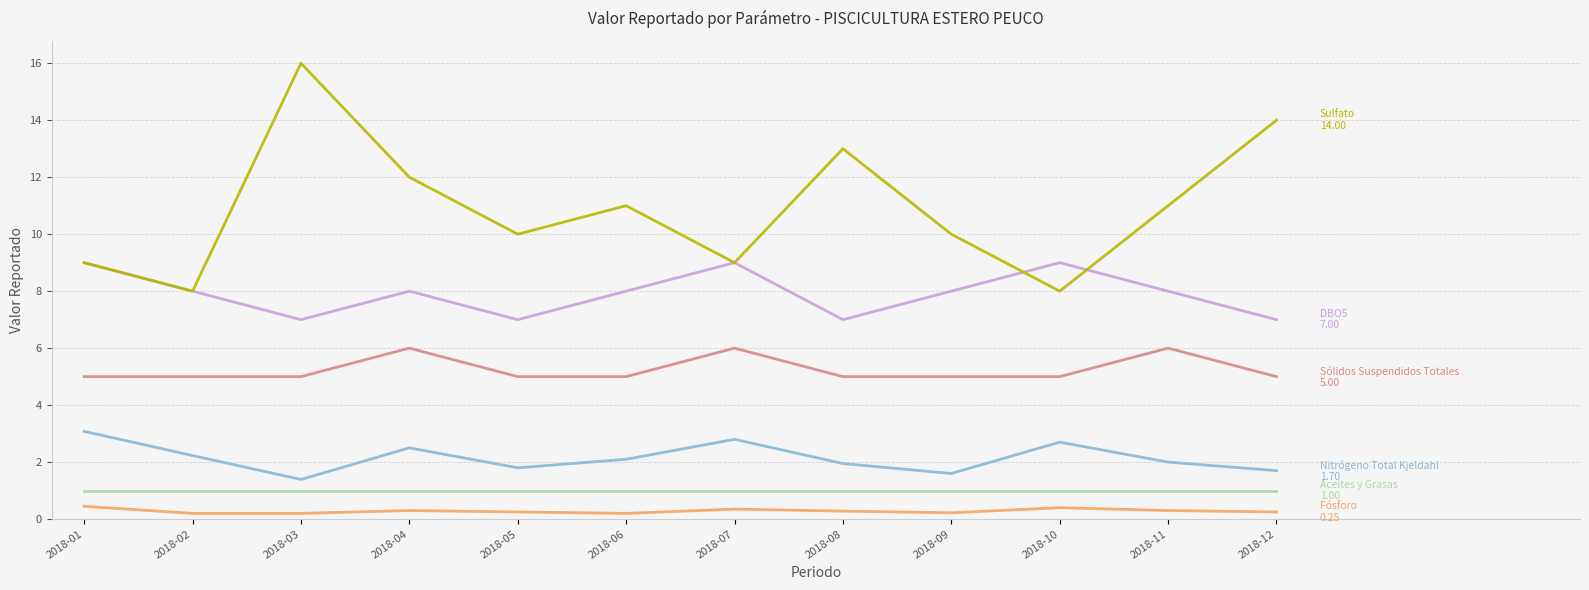

What is the total value across all series at 2018-01?

27.5